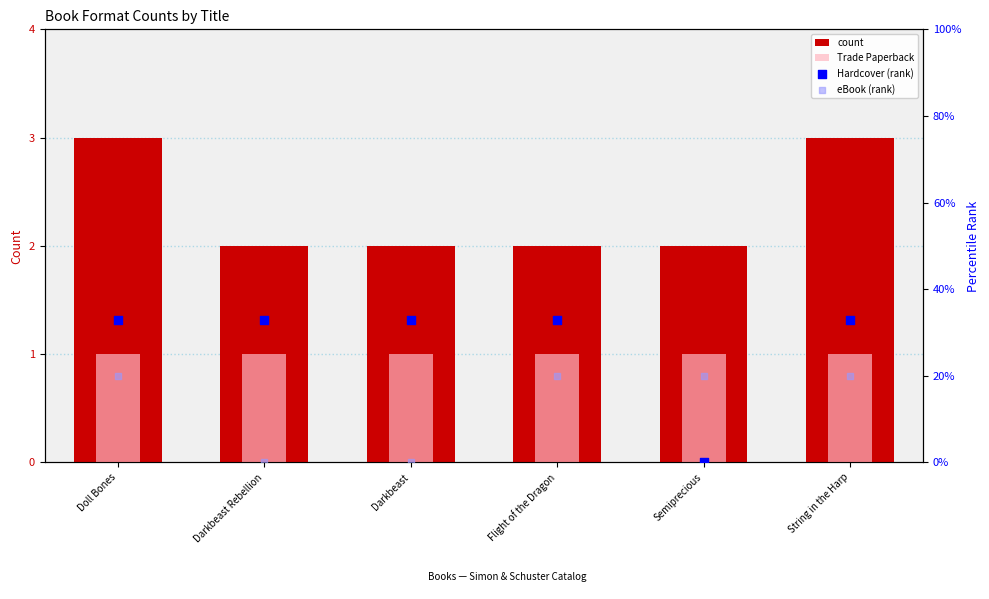

Which series reaches the minimum Y coordinate?

Hardcover (rank)